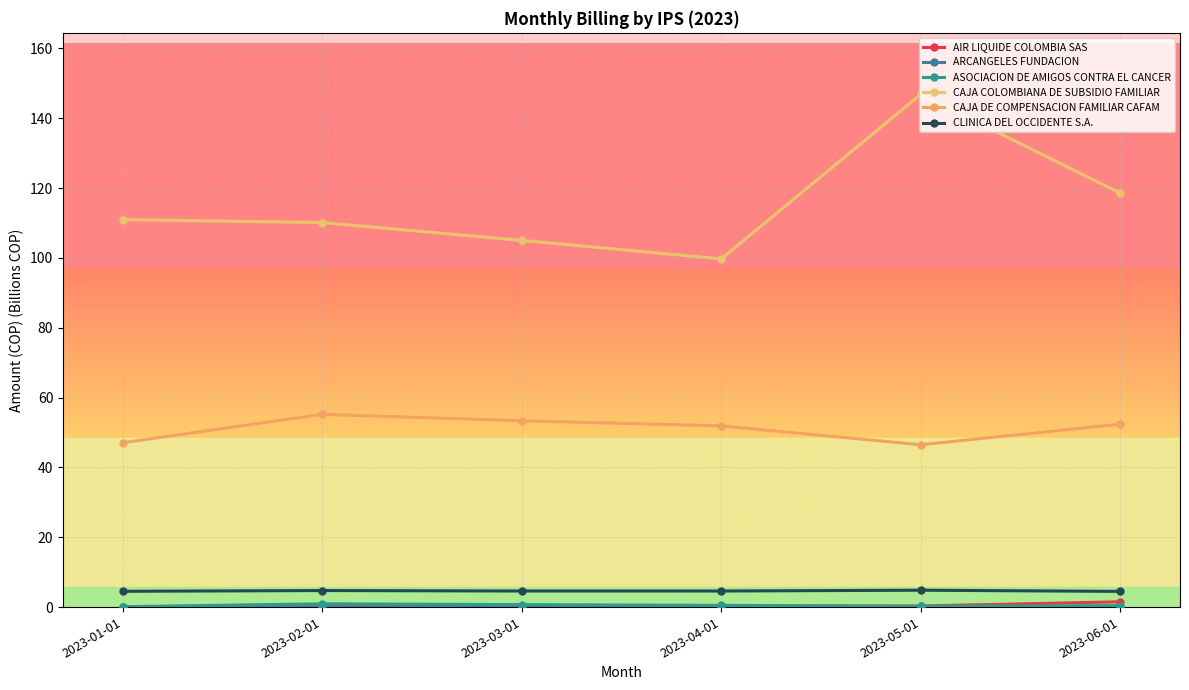

What is the sum of all CAJA COLOMBIANA DE SUBSIDIO FAMILIAR values?

691.2